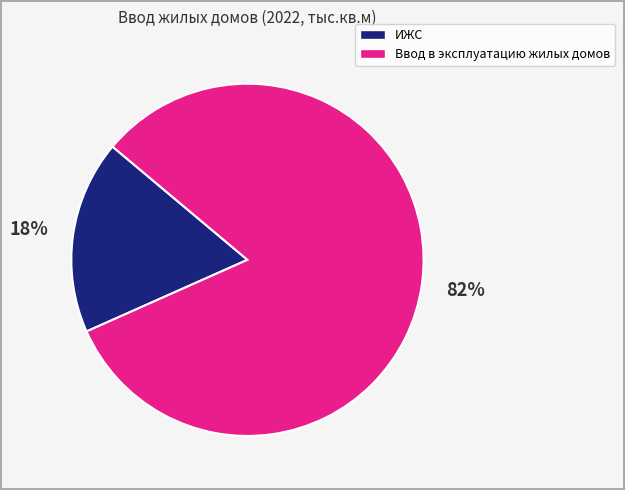

Do ИЖС and Ввод в эксплуатацию жилых домов together represent more than half of the pie?

Yes